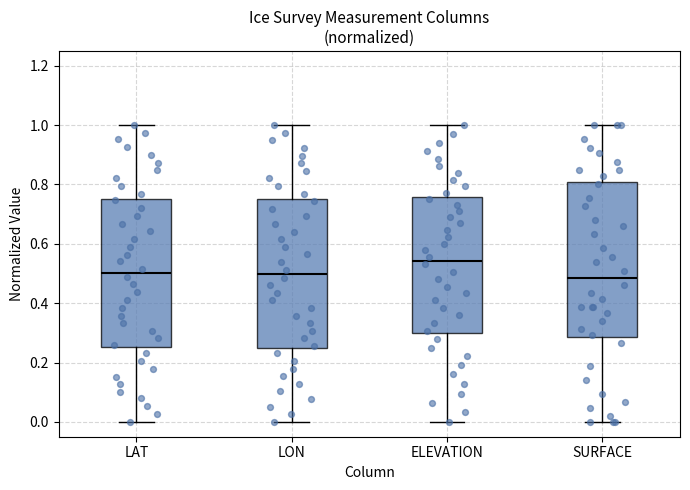

Which box has the highest median line?

ELEVATION